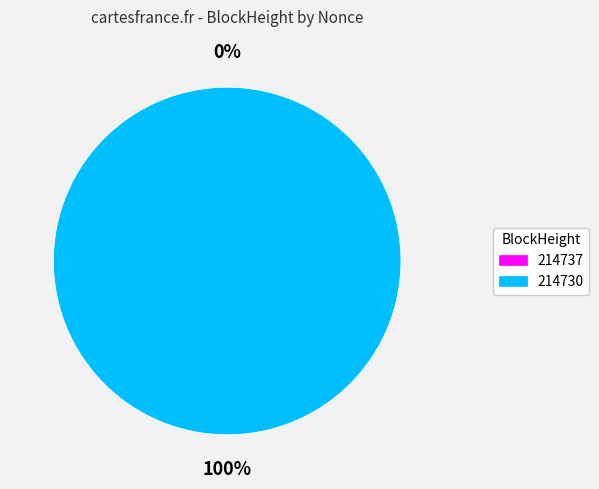

Between 214730 and 214737, which is larger?

214730